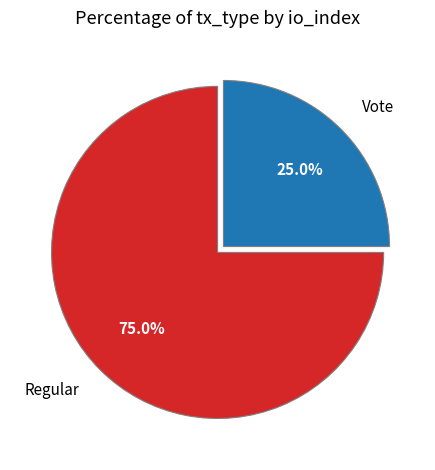

What percentage is the Vote slice, to the nearest percent?

25%